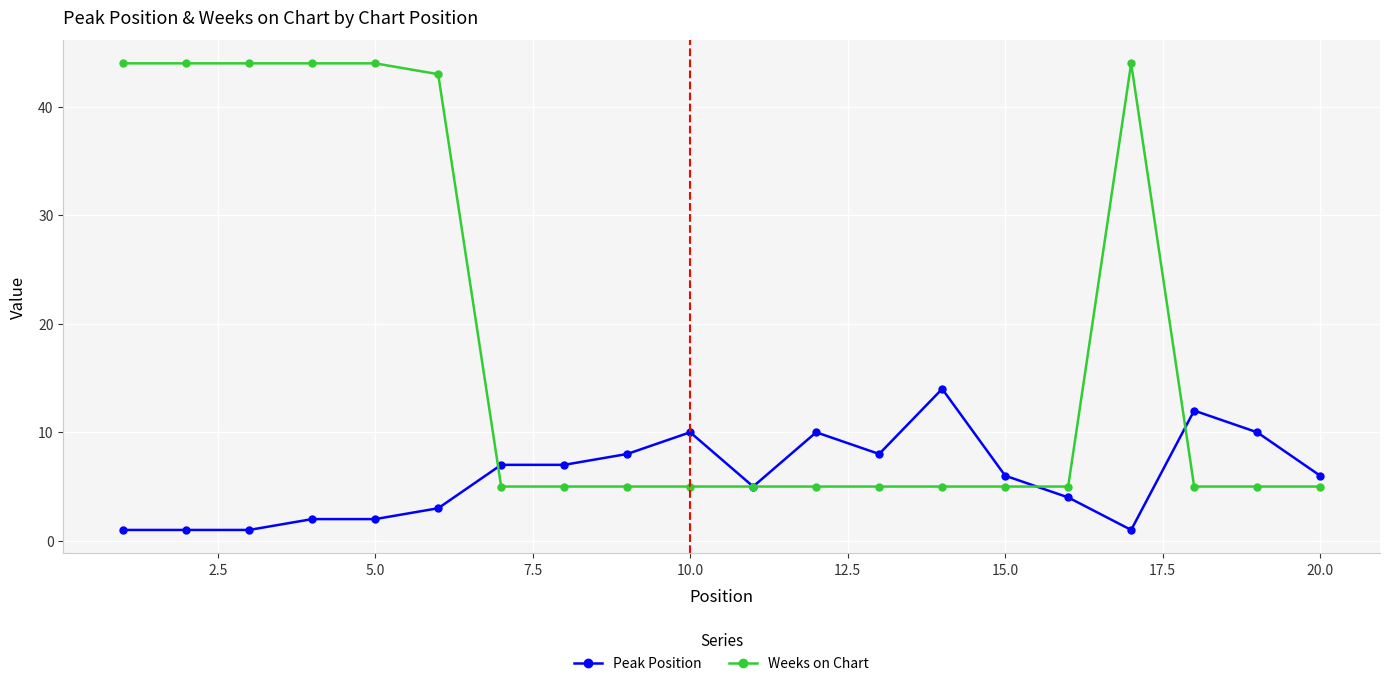

At how many categories does at least one series exceed 41?

7